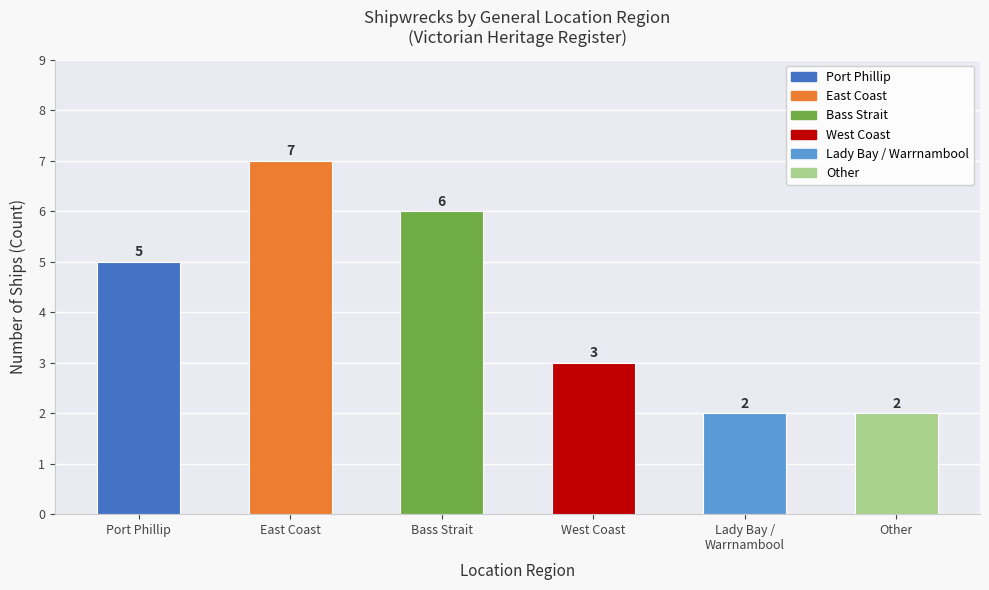

The value at Other is 0. True or false?

False